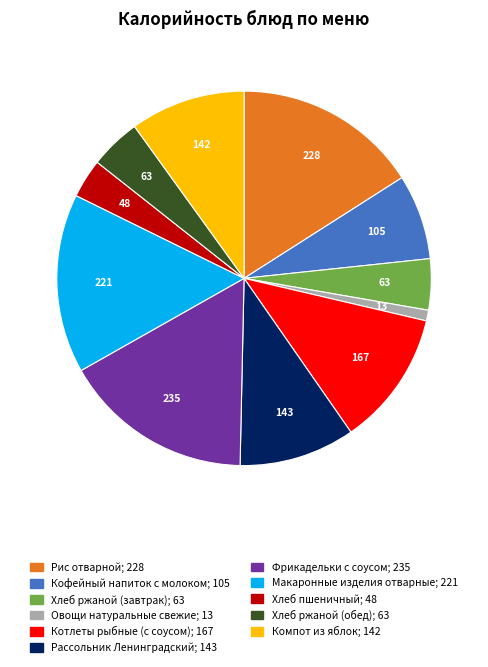

Is the sum of Хлеб пшеничный and Хлеб ржаной (обед) greater than half?

No